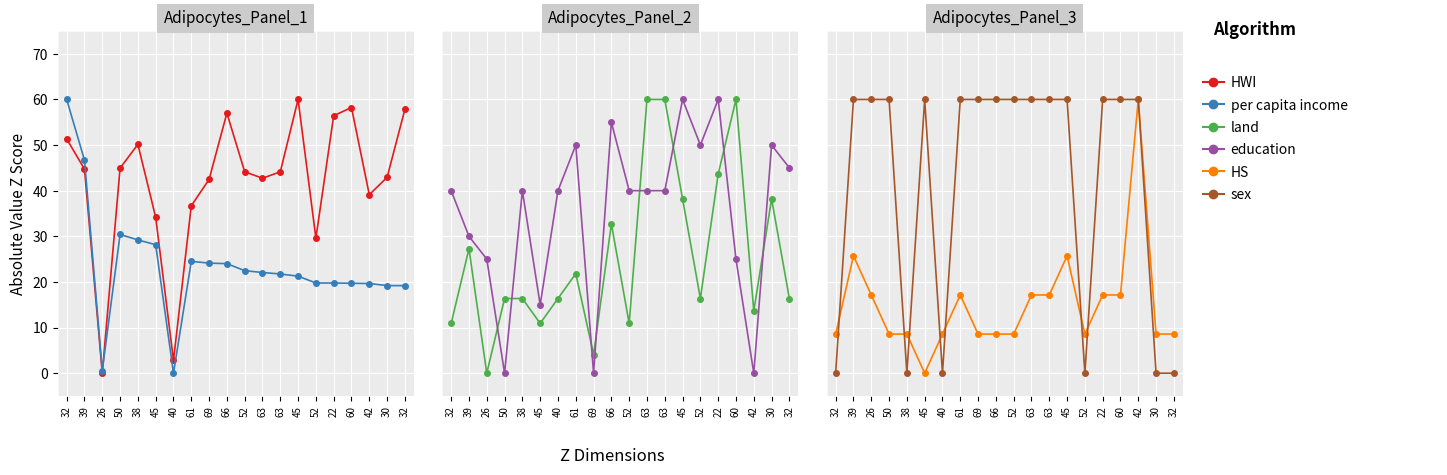

True or false: HS and HWI intersect in this chart.

True